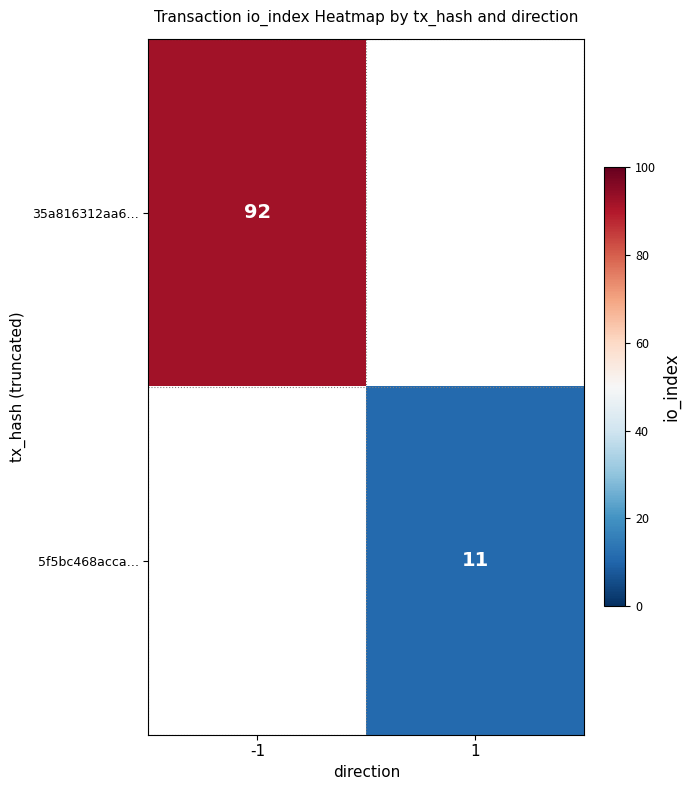

Which has a higher value, -1 or 1?

1